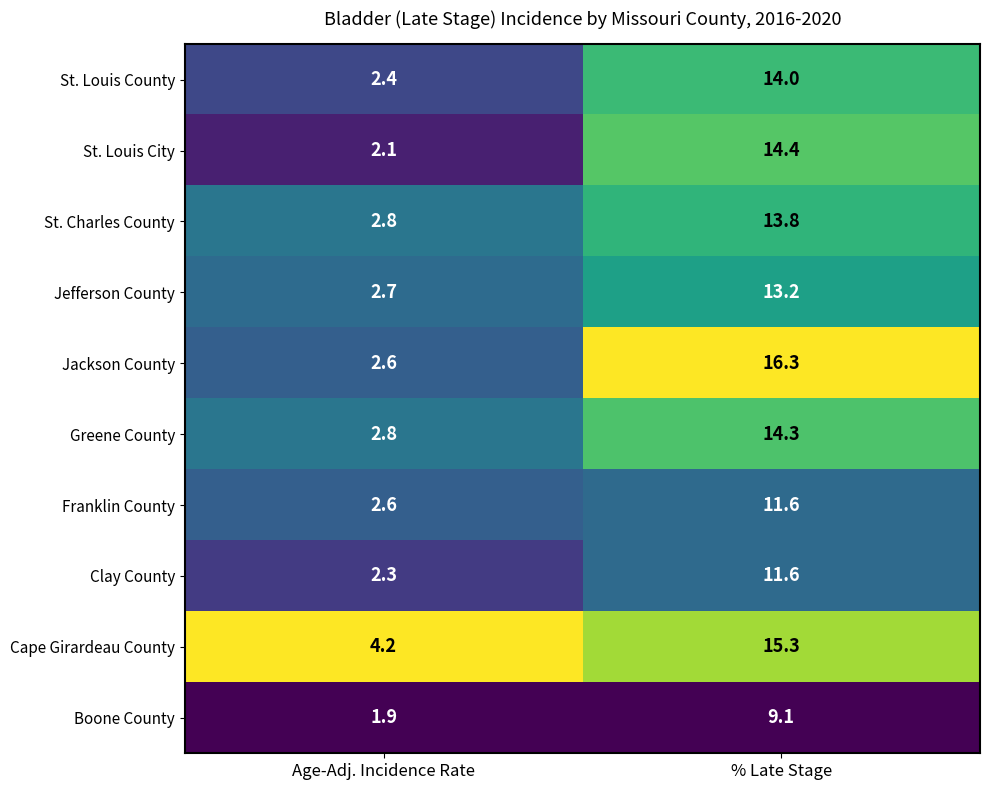

Between Age-Adj. Incidence Rate and % Late Stage, which series saw the biggest shift?

Jackson County